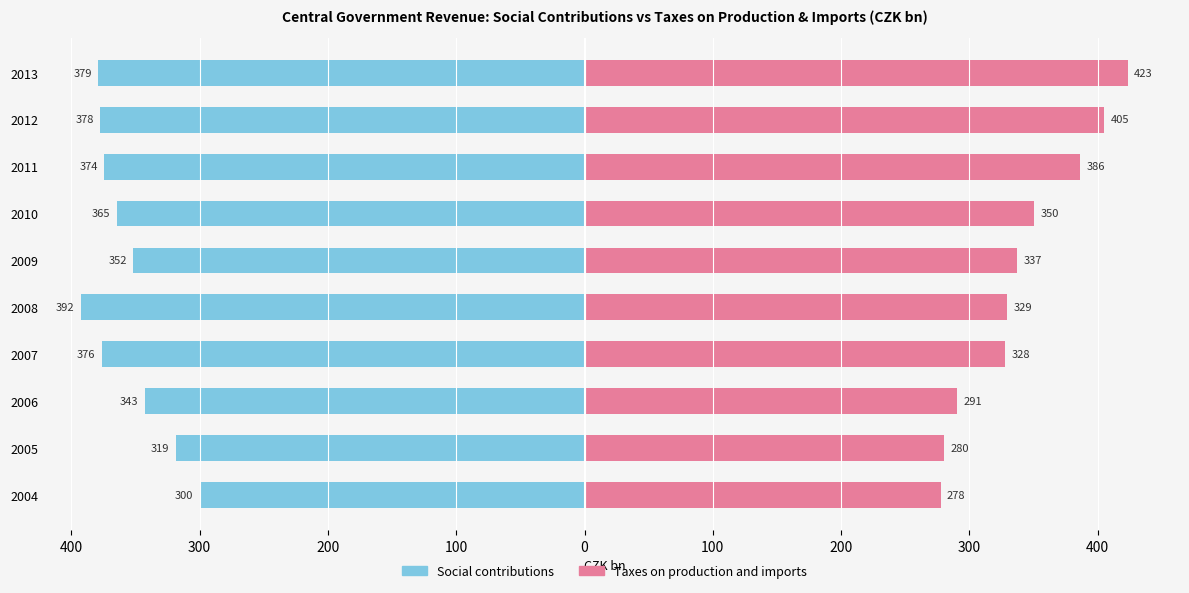

Rank the series by their maximum value, from highest to lowest.

Taxes on production and imports, Social contributions